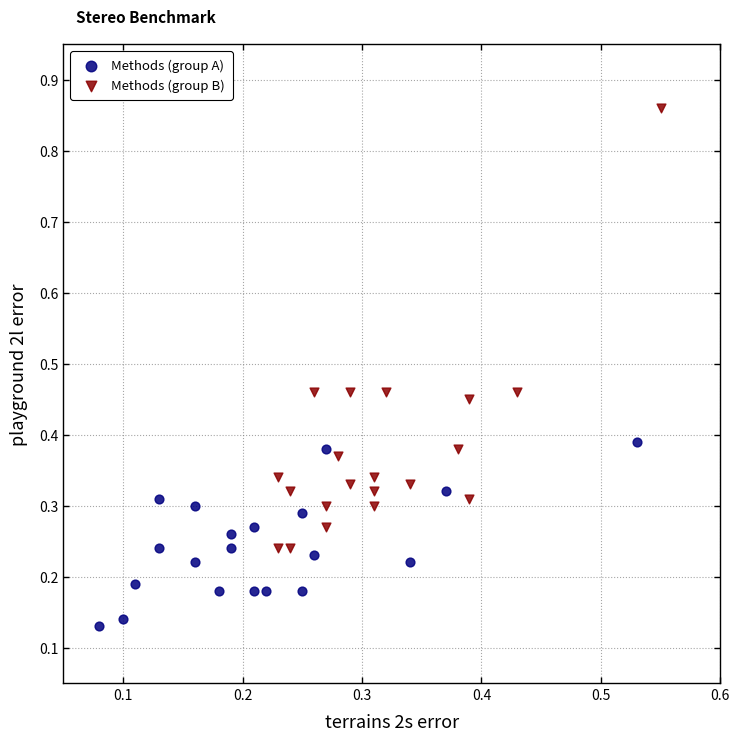

Which series contains the highest Y value?

Methods (group B)